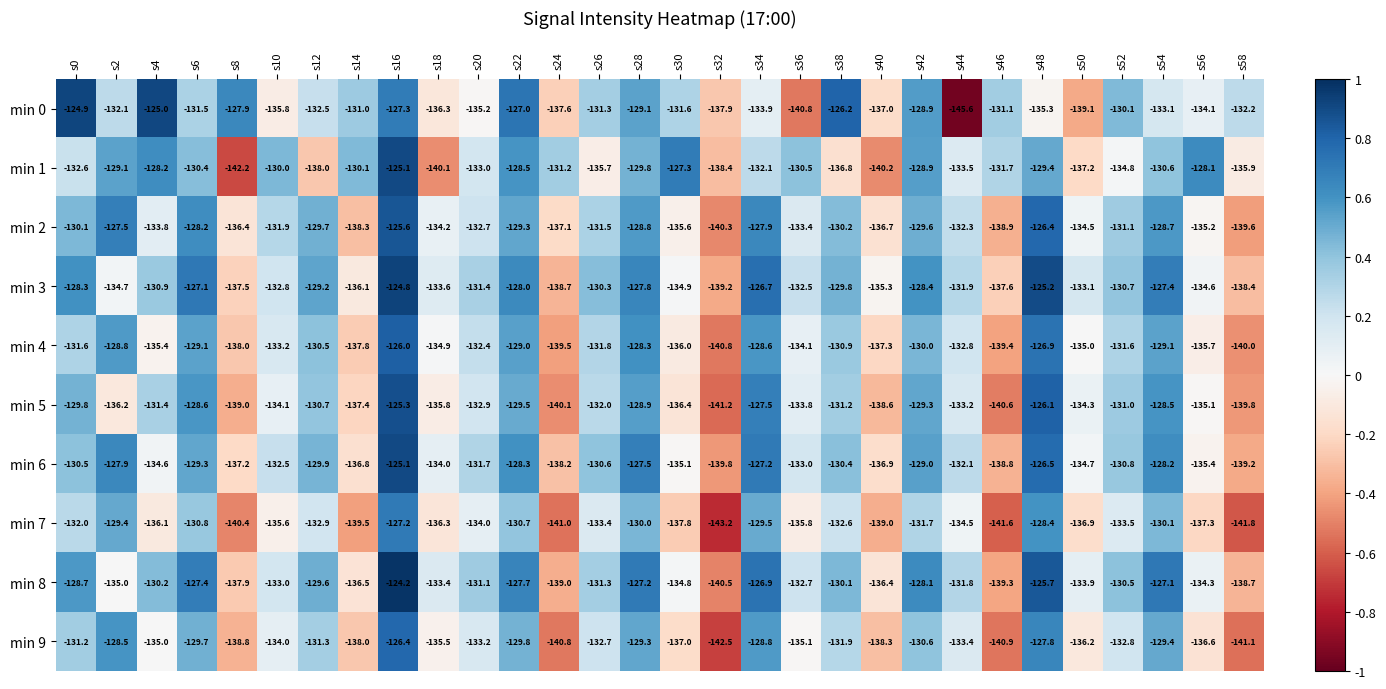

What is the lowest value of the min 4 series?

-140.8